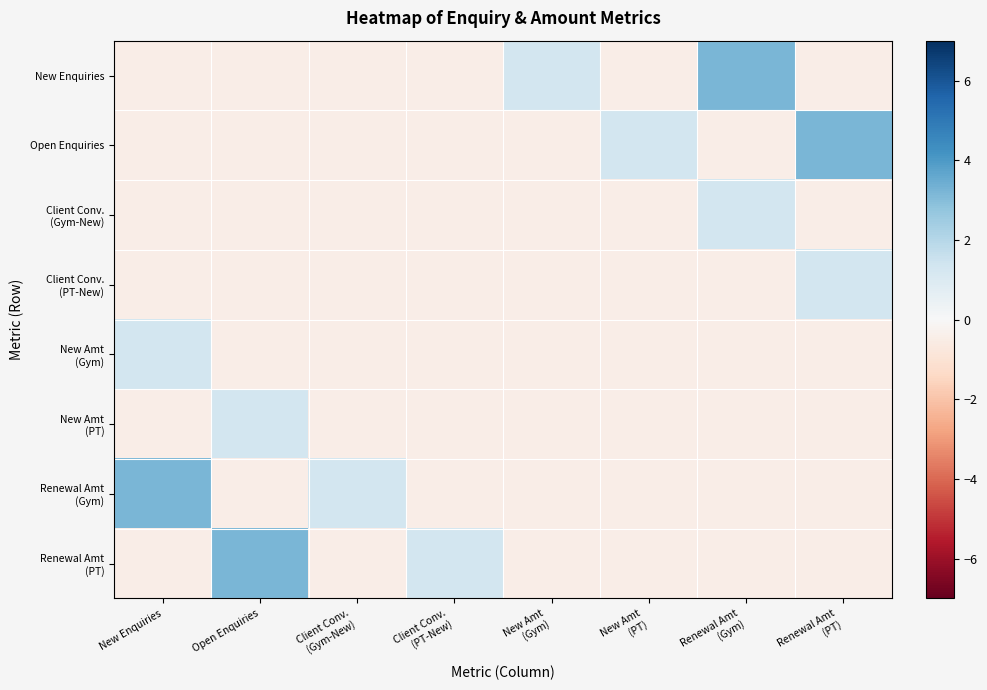

Between New Enquiries and Open Enquiries, which is larger?

New Enquiries